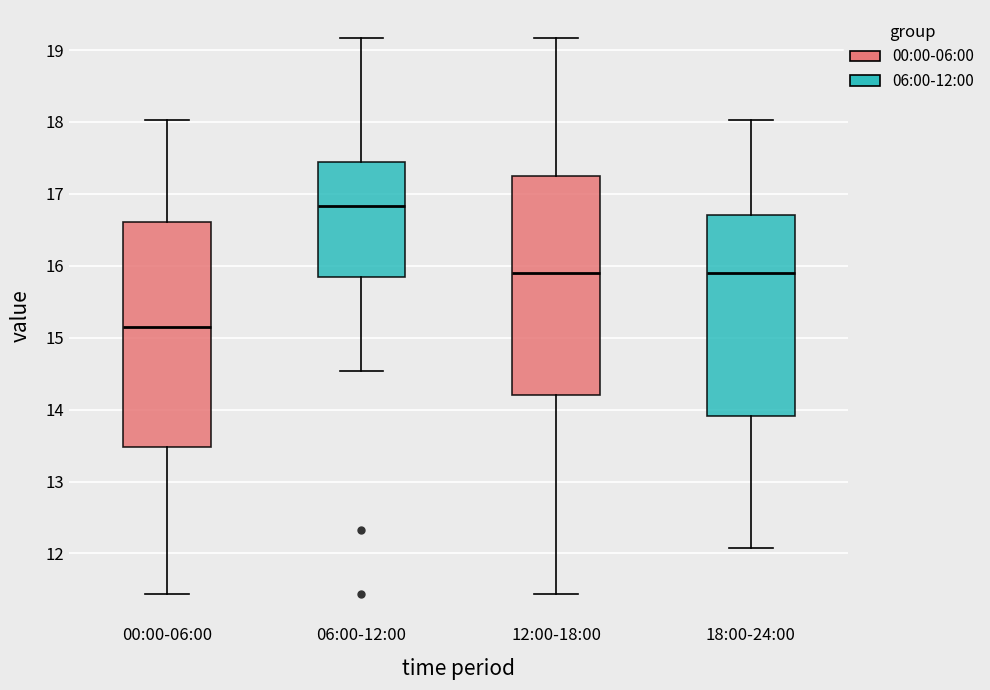

Reading left to right, read every box against the y-axis: the position of its median line, the range the box covers, and the ends of its whiskers. The values are not printed on the chart, so give them approximately, as read against the axis.

00:00-06:00: median 15.2, box 13.5 to 16.6, whiskers 11.4 to 18.0
06:00-12:00: median 16.8, box 15.8 to 17.4, whiskers 14.5 to 19.2
12:00-18:00: median 15.9, box 14.2 to 17.2, whiskers 11.4 to 19.2
18:00-24:00: median 15.9, box 13.9 to 16.7, whiskers 12.1 to 18.0